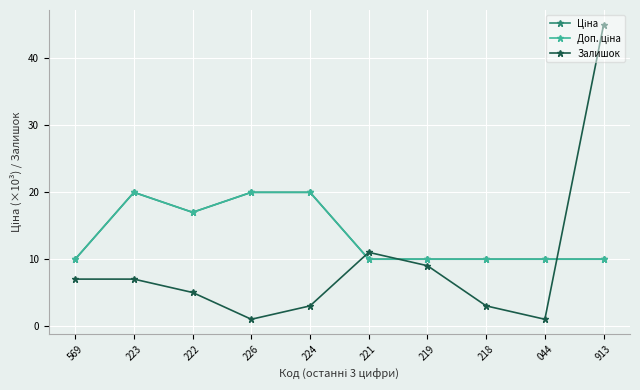

What is the difference between the second highest and second lowest values in the Доп. ціна series?

10.0